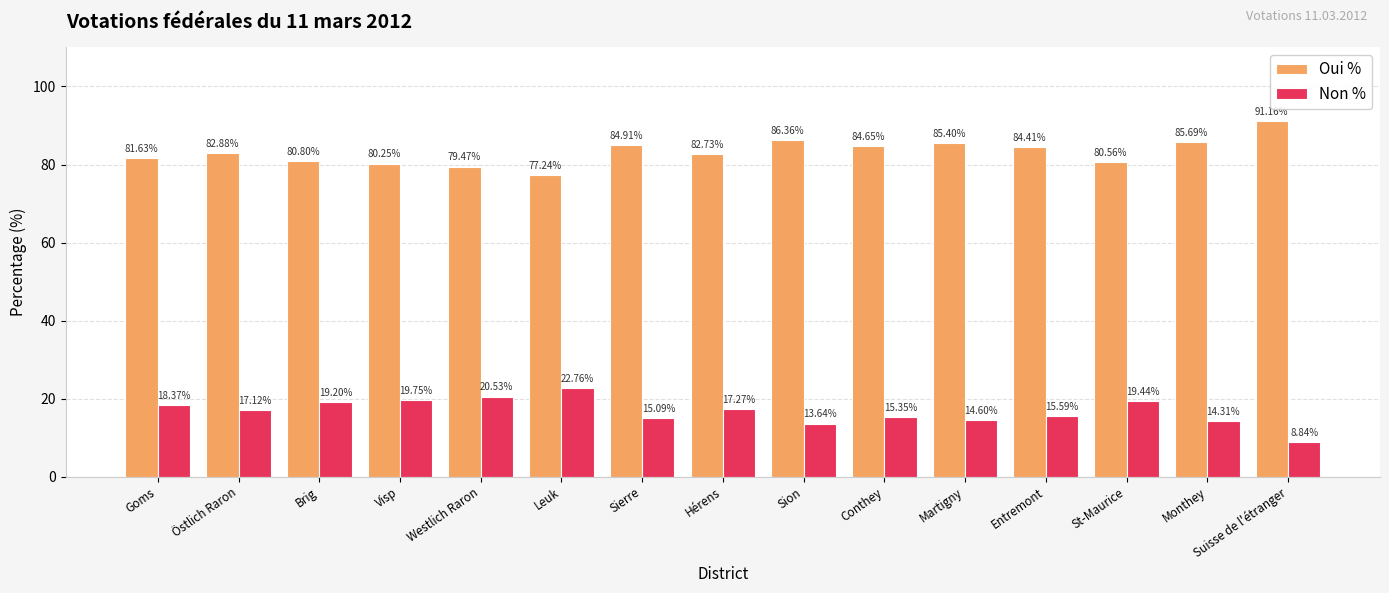

Where is Non % nearest to the value 15?

Sierre